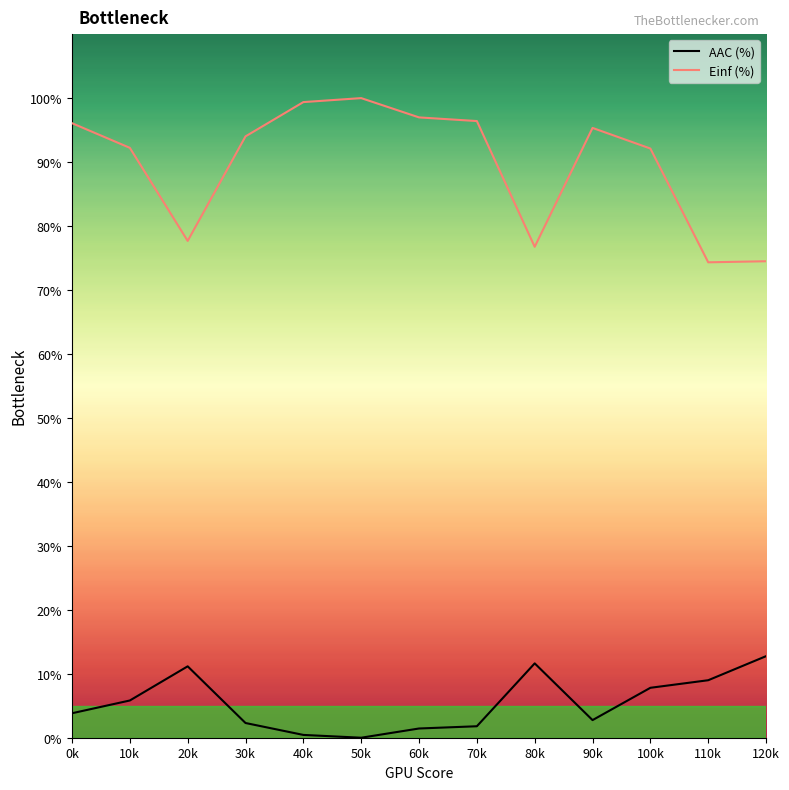

True or false: AAC (%) and Einf (%) cross at least once.

False